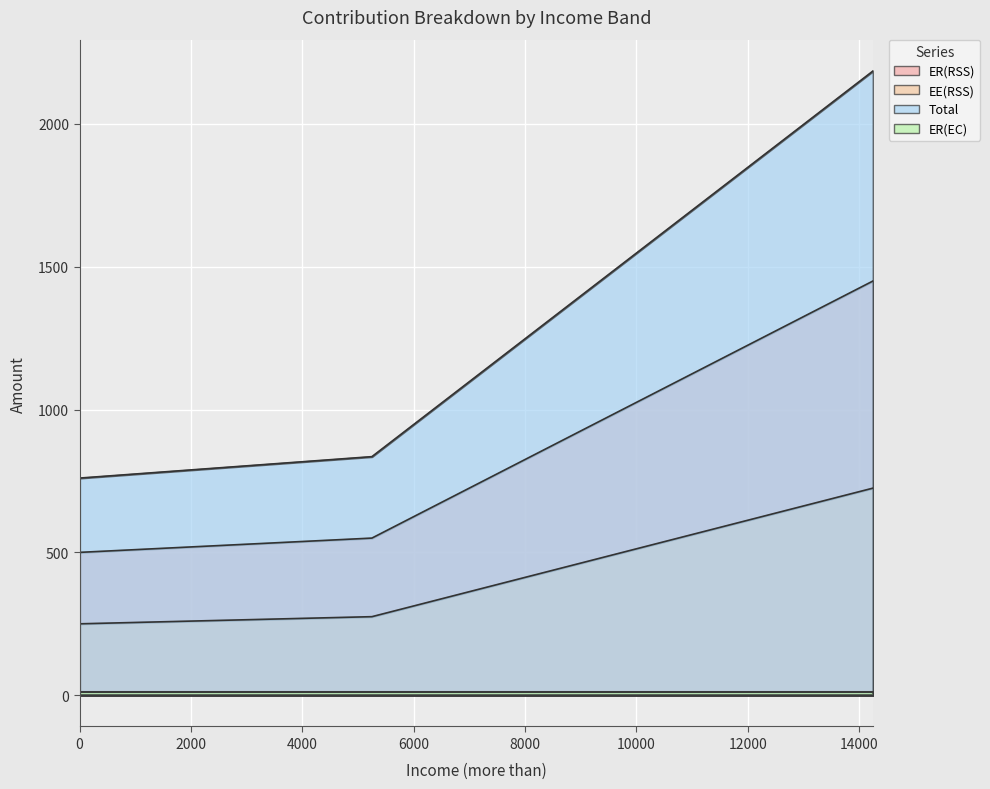

Does the chart display data point markers on the line(s)?

No